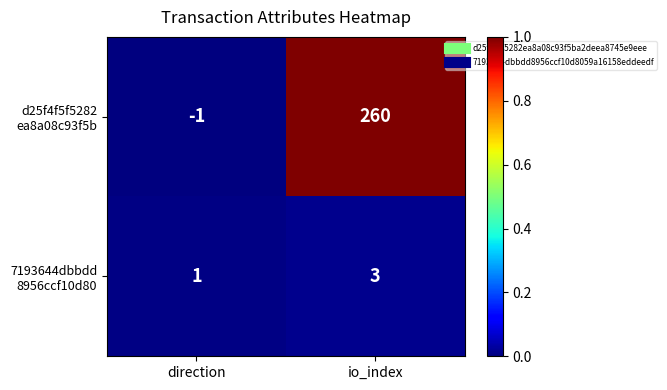

What is the difference between the highest and lowest values at io_index?

257